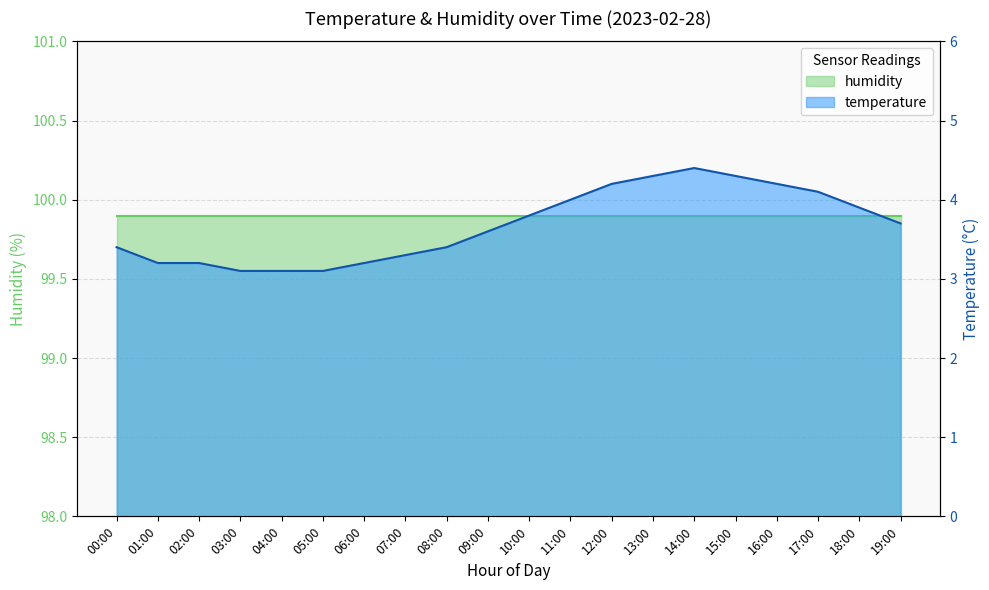

Which label corresponds to the smallest value in the chart?

03:00